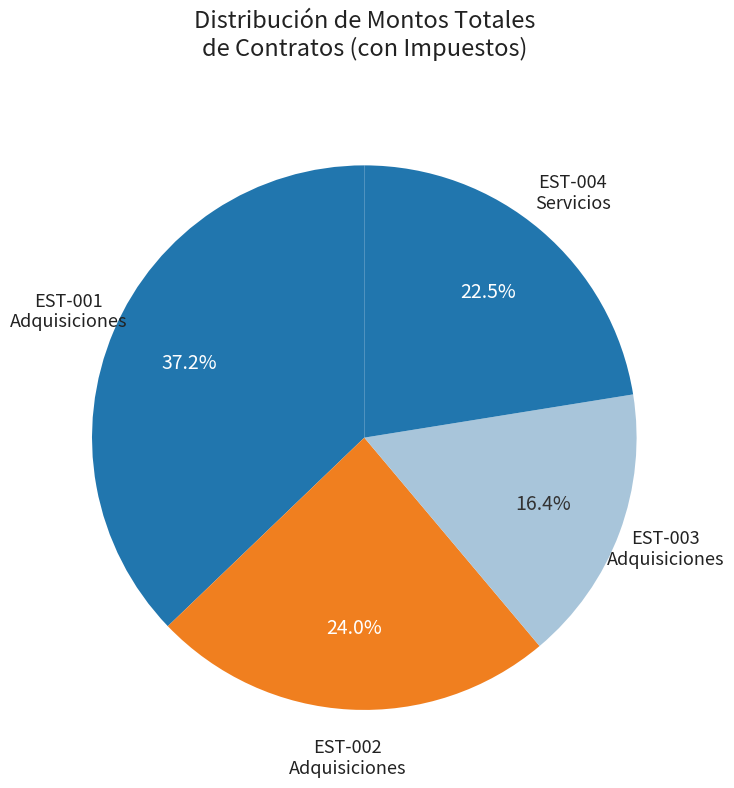

Rank the categories by value from highest to lowest.

EST-001 Adquisiciones, EST-002 Adquisiciones, EST-004 Servicios, EST-003 Adquisiciones